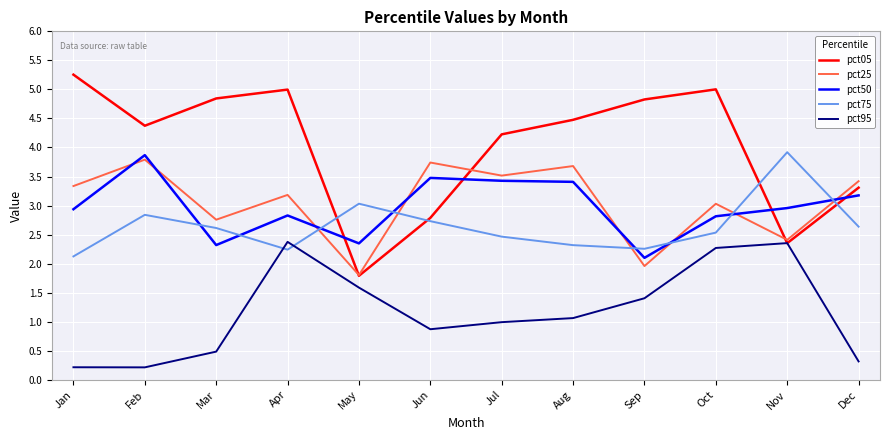

What is the difference between the second highest and second lowest values in the pct50 series?

1.2